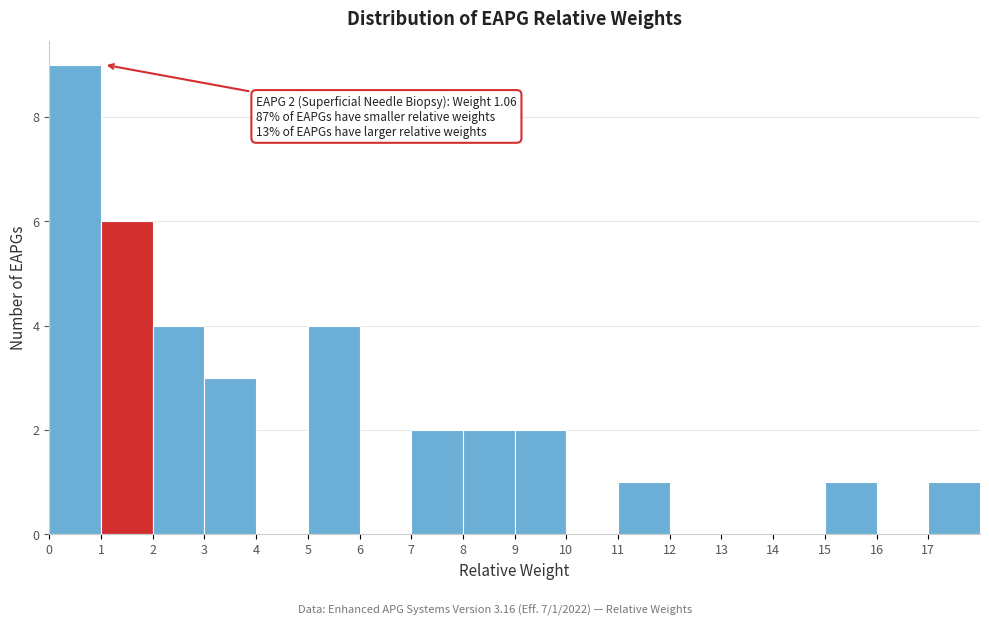

Which range on the x-axis has the tallest bar?

0 to 1